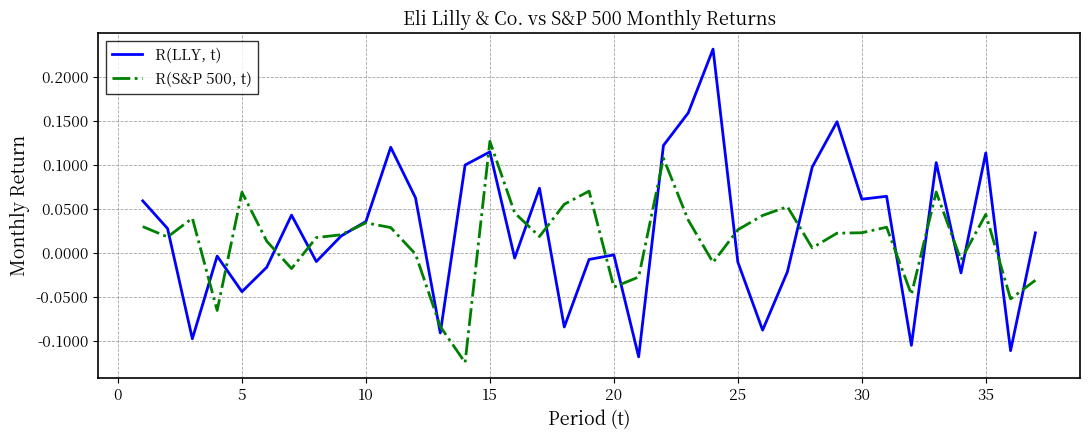

Which series has the largest range (max minus min)?

R(LLY, t)